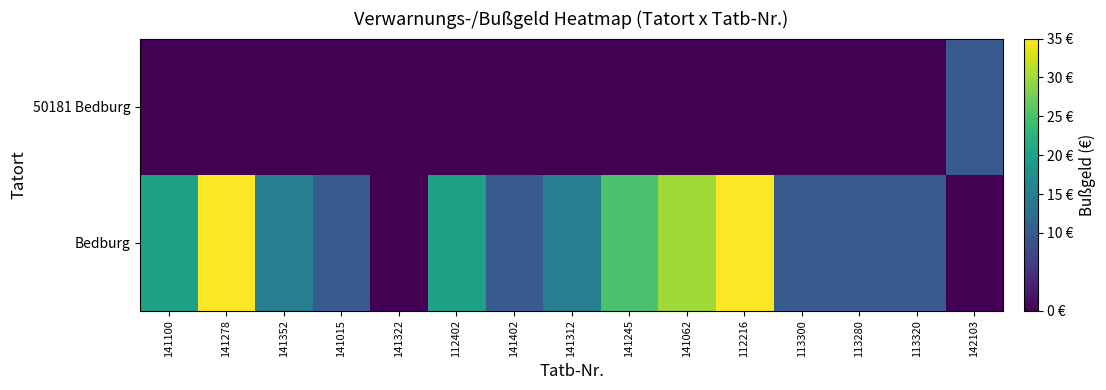

At how many categories does at least one series exceed 2?

14